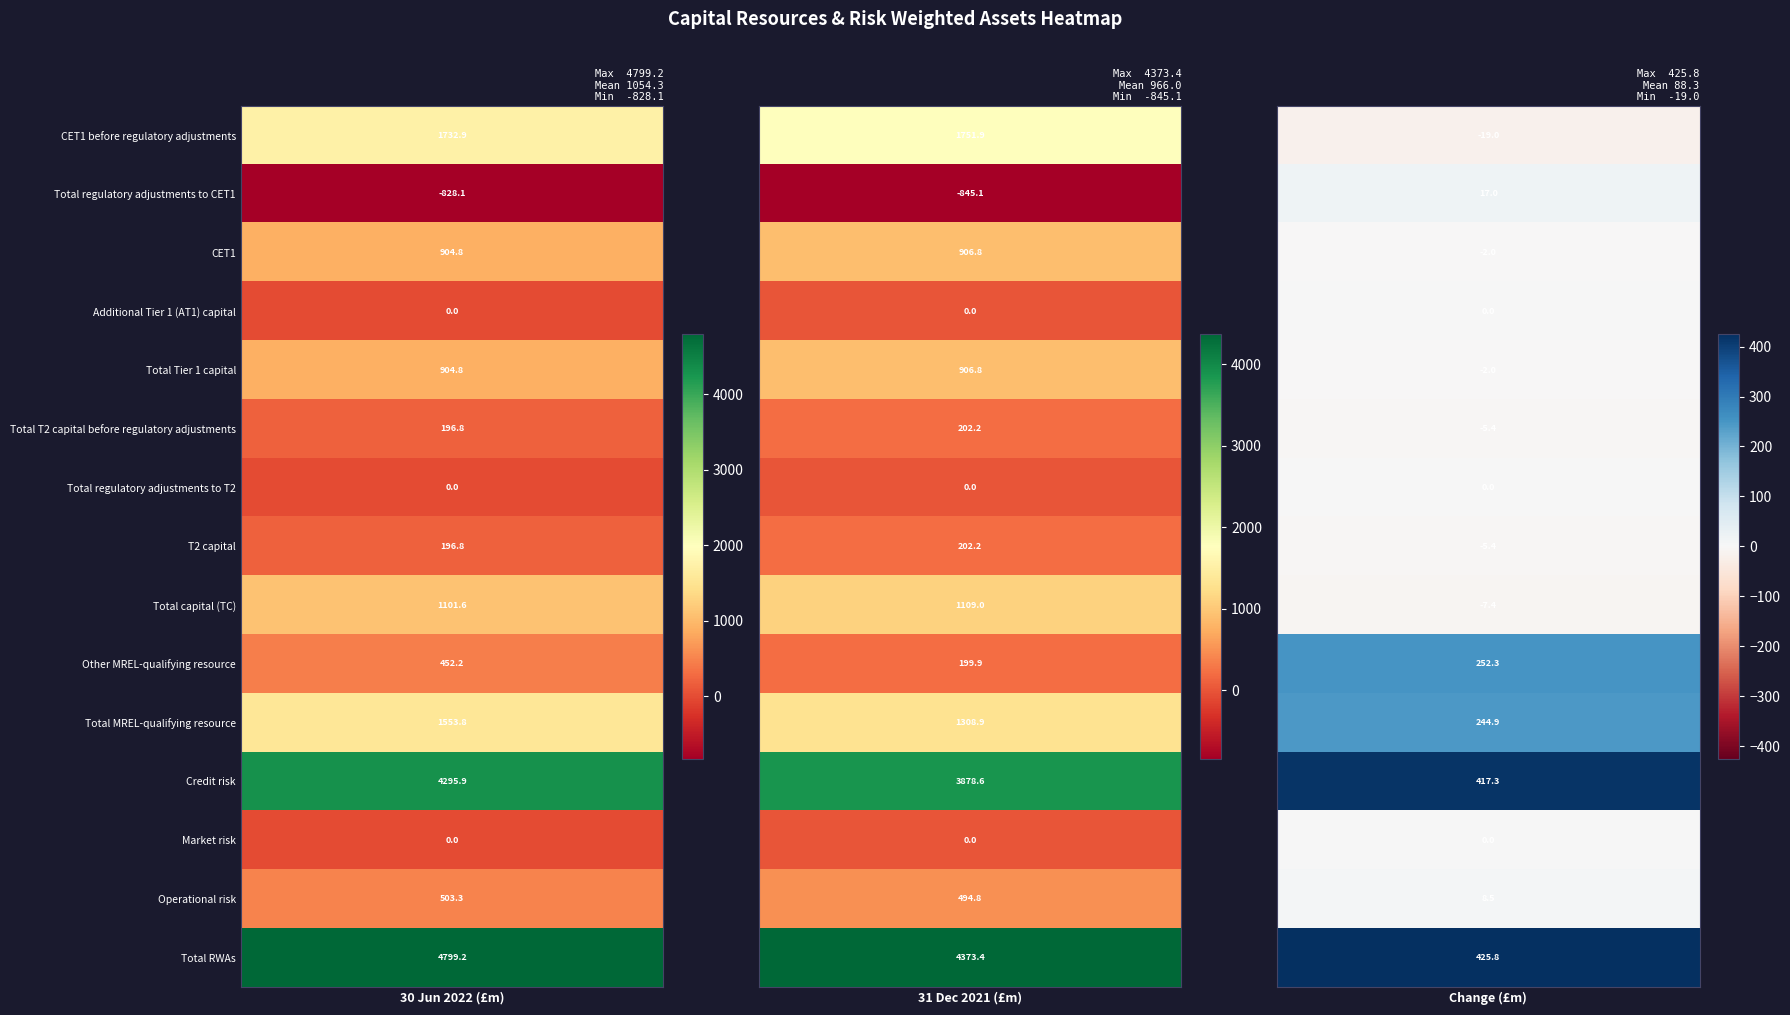

Reading left to right, extract all data points from this chart.

30 Jun 2022 (£m): 0=1732.9	1=-828.1	2=904.8	3=0.0	4=904.8	5=196.8	6=0.0	7=196.8	8=1101.6	9=452.2	10=1553.8	11=4295.9	12=0.0	13=503.3	14=4799.2
31 Dec 2021 (£m): 0=1751.9	1=-845.1	2=906.8	3=0.0	4=906.8	5=202.2	6=0.0	7=202.2	8=1109.0	9=199.9	10=1308.9	11=3878.6	12=0.0	13=494.8	14=4373.4
Change (£m): 0=-19.0	1=17.0	2=-2.0	3=0.0	4=-2.0	5=-5.4	6=0.0	7=-5.4	8=-7.4	9=252.3	10=244.9	11=417.3	12=0.0	13=8.5	14=425.8